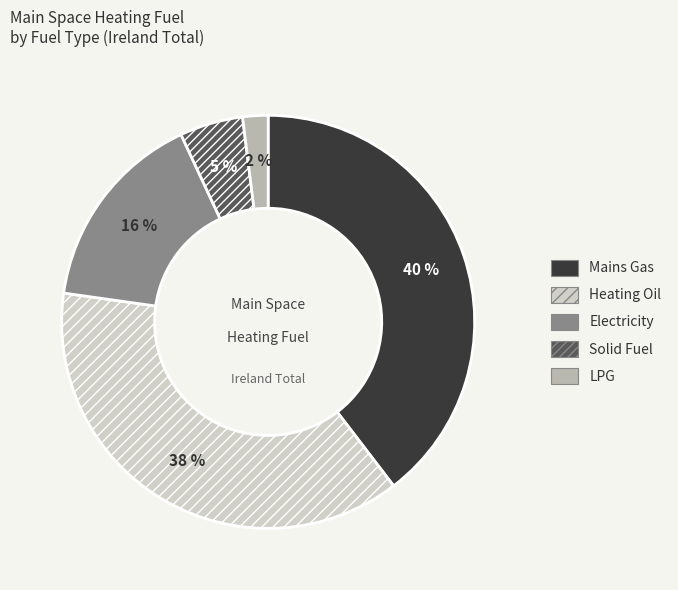

Do Solid Fuel and LPG together represent more than half of the pie?

No